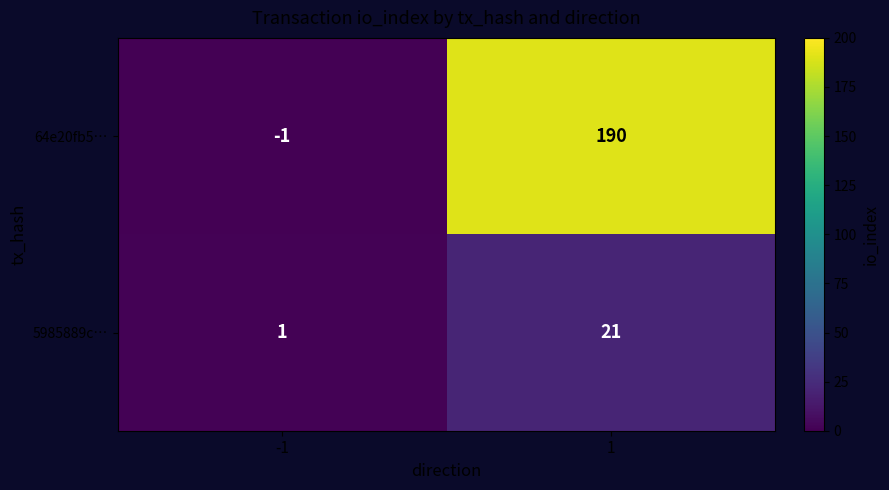

Which series has the largest total across all categories?

64e20fb5…